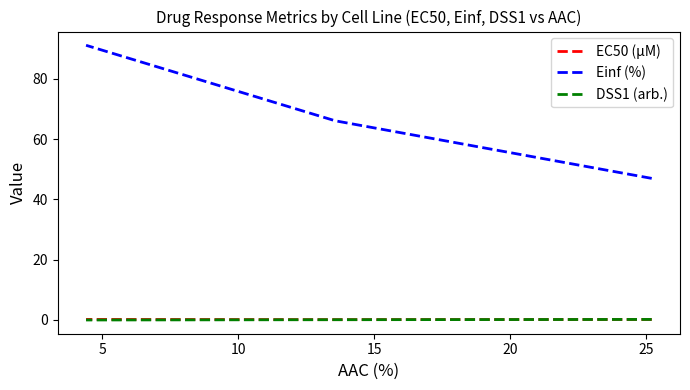

What is the sum of the EC50 (µM) values at 10 and 5?

0.3